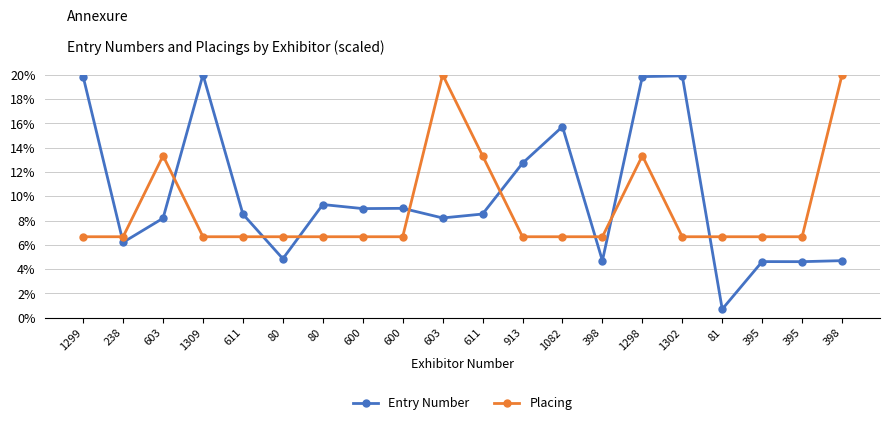

Reading right to left, what are all the values shown in this chart?

Entry Number: 4.7	4.6	4.6	0.7	19.9	19.8	4.7	15.7	12.7	8.5	8.2	9.0	9.0	9.3	4.9	8.5	20.0	8.2	6.2	19.8
Placing: 20.0	6.7	6.7	6.7	6.7	13.3	6.7	6.7	6.7	13.3	20.0	6.7	6.7	6.7	6.7	6.7	6.7	13.3	6.7	6.7